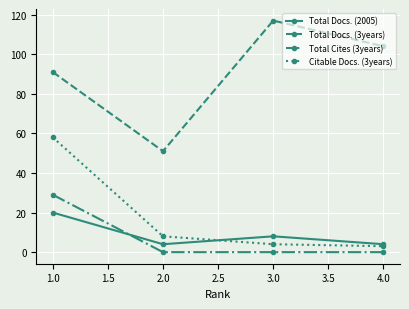

True or false: Total Docs. (3years) and Citable Docs. (3years) cross at least once.

False